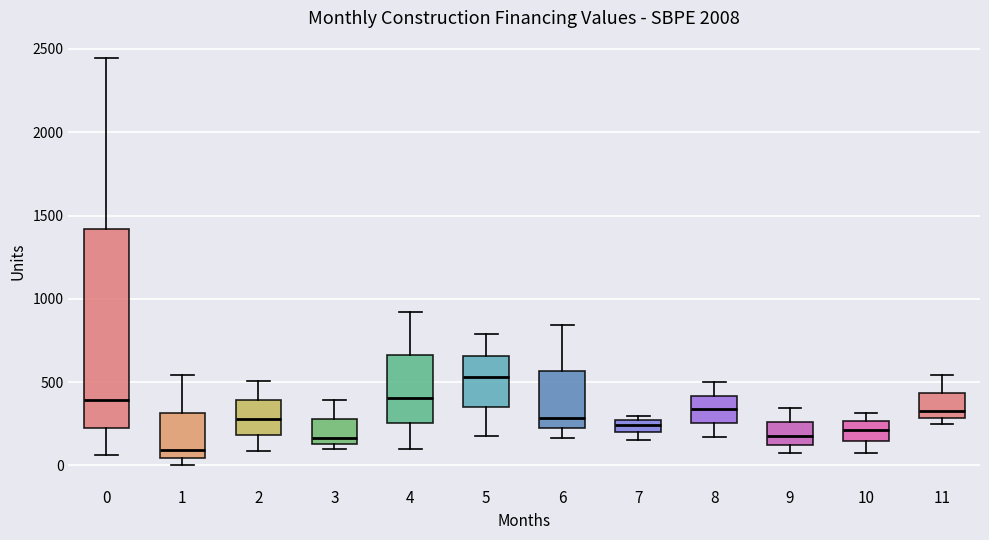

Where does the upper whisker of the box at x = 4 end on the y-axis? The values are not printed on the chart, so give them approximately, as read against the axis.

900